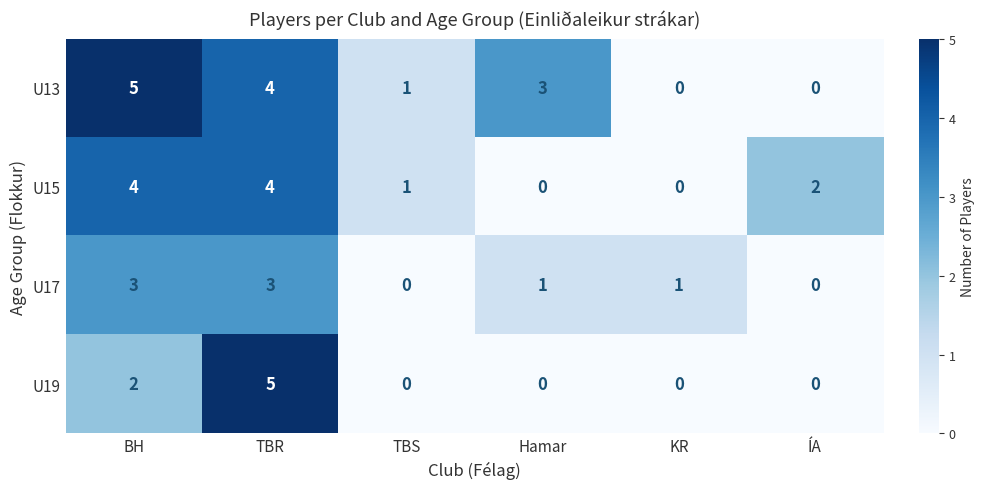

Count the U13 values in the range 0 to 4.

5